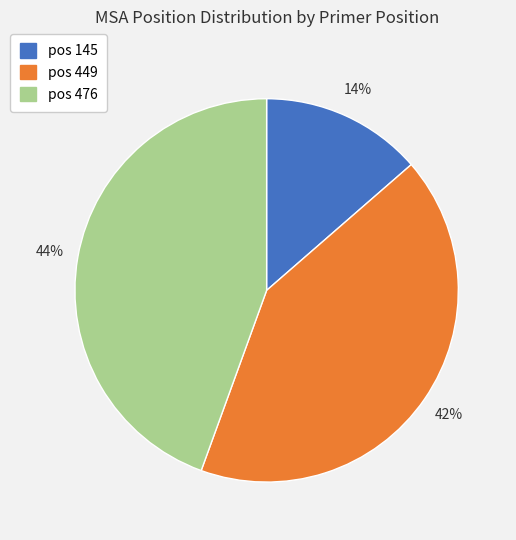

To the nearest percent, what is the combined percentage of pos 476 and pos 449?

86%